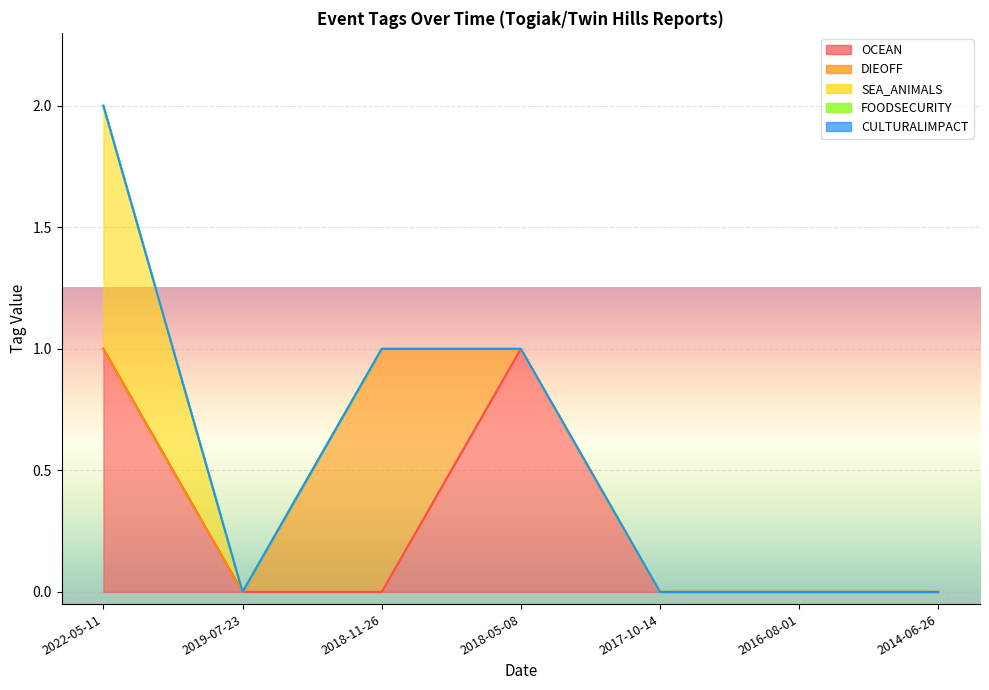

Is it true that OCEAN equals 1 at 2018-05-08?

True